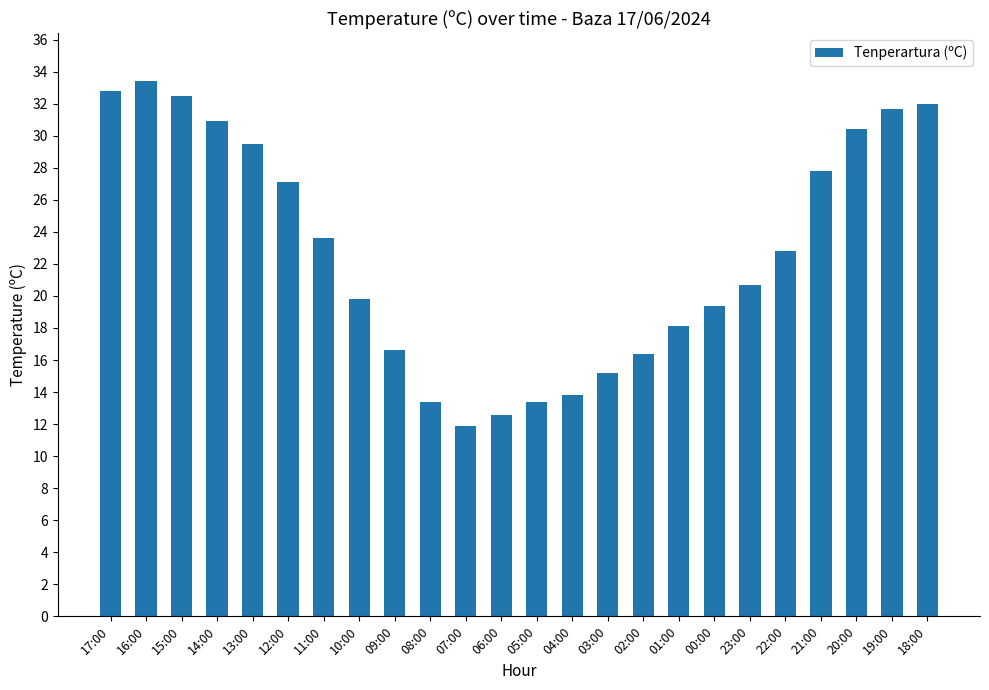

At which label is the value closest to 22?

22:00